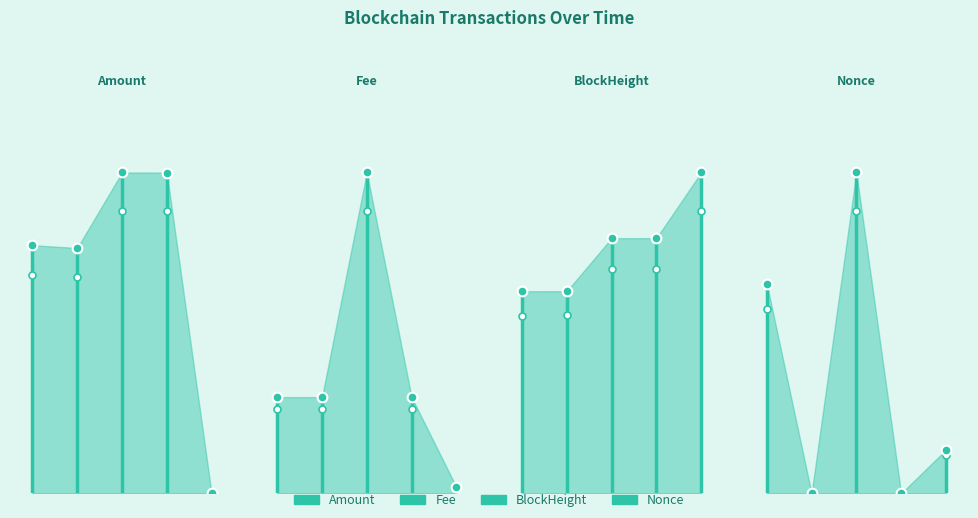

Rank the series by their maximum value, from highest to lowest.

BlockHeight, Nonce, Amount, Fee